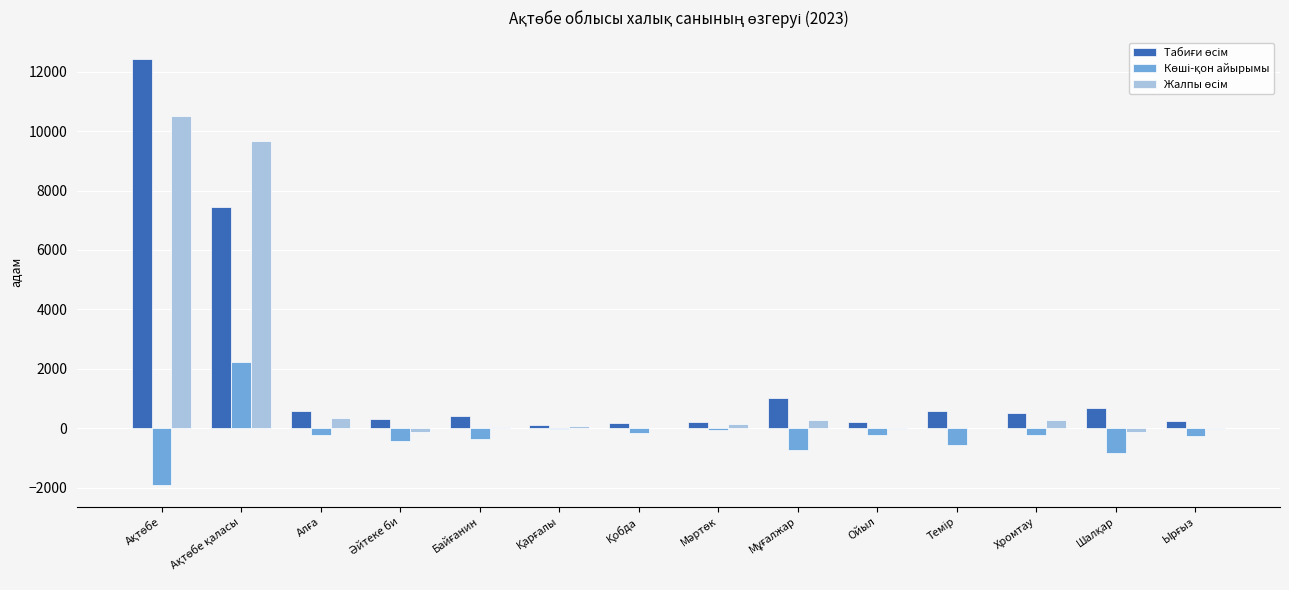

What is the greatest value displayed?

12428